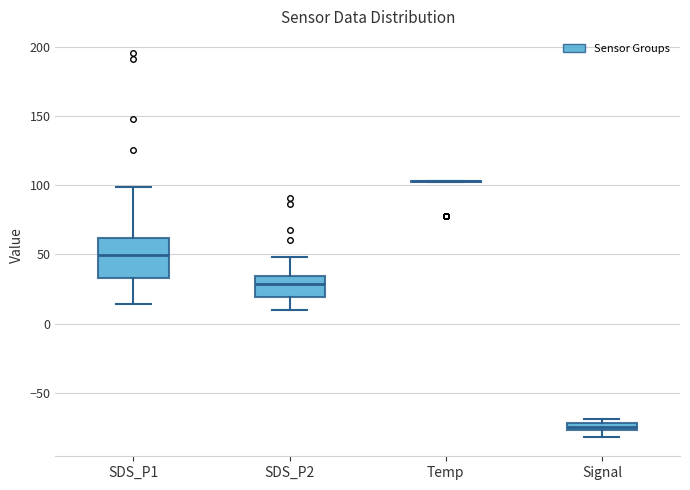

Comparing the boxes themselves (not the whiskers), which one is the tallest?

SDS_P1